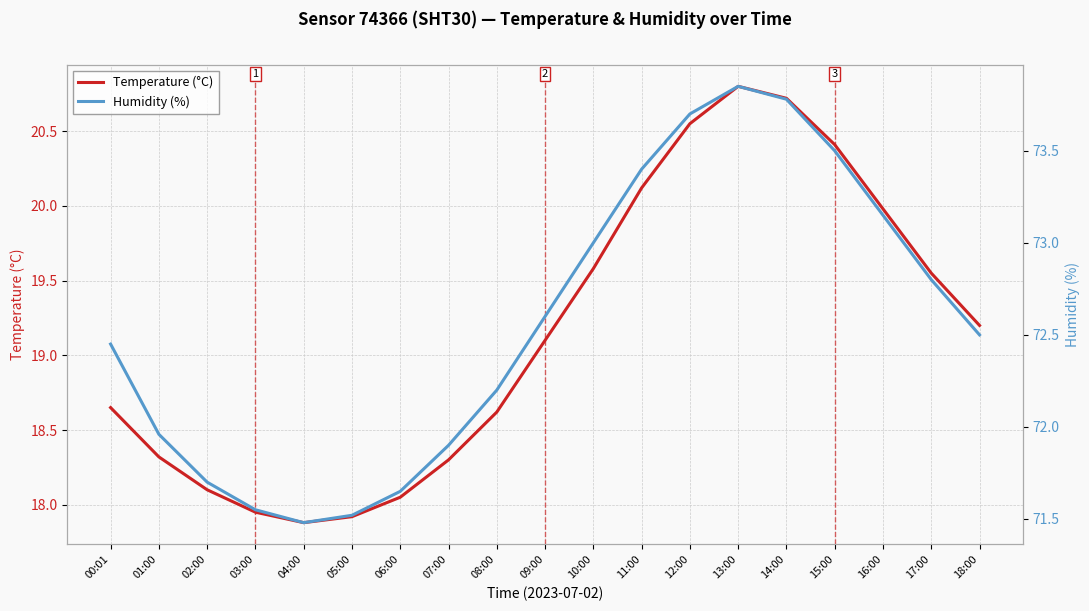

What position from the right is 12:00?

7